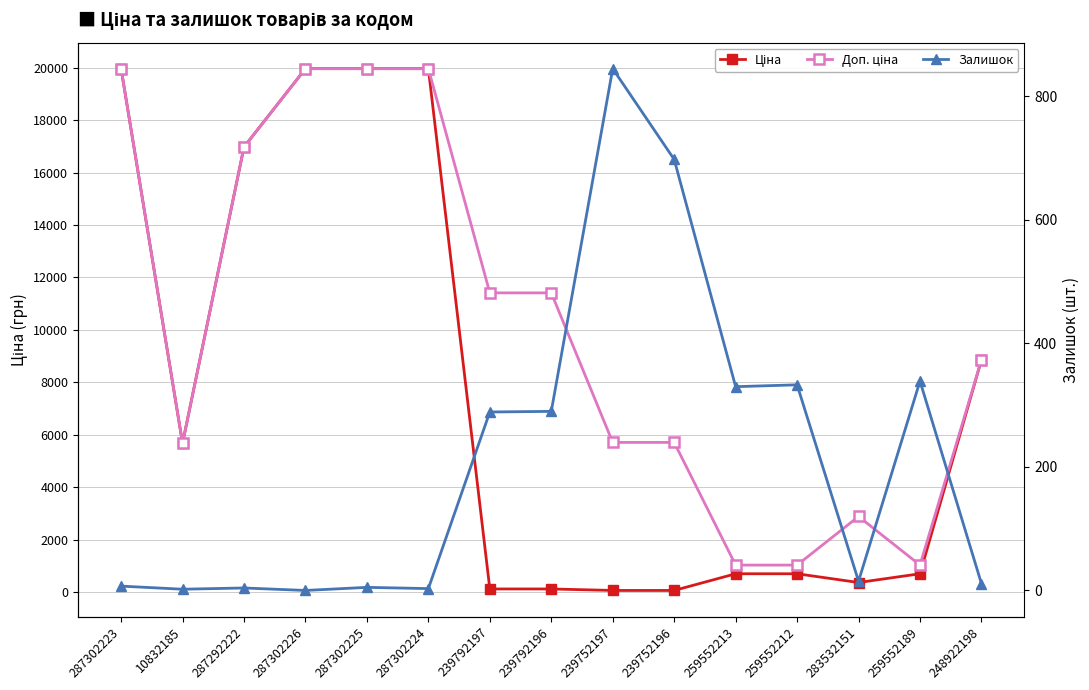

Where is the first local maximum for Залишок?

287292222